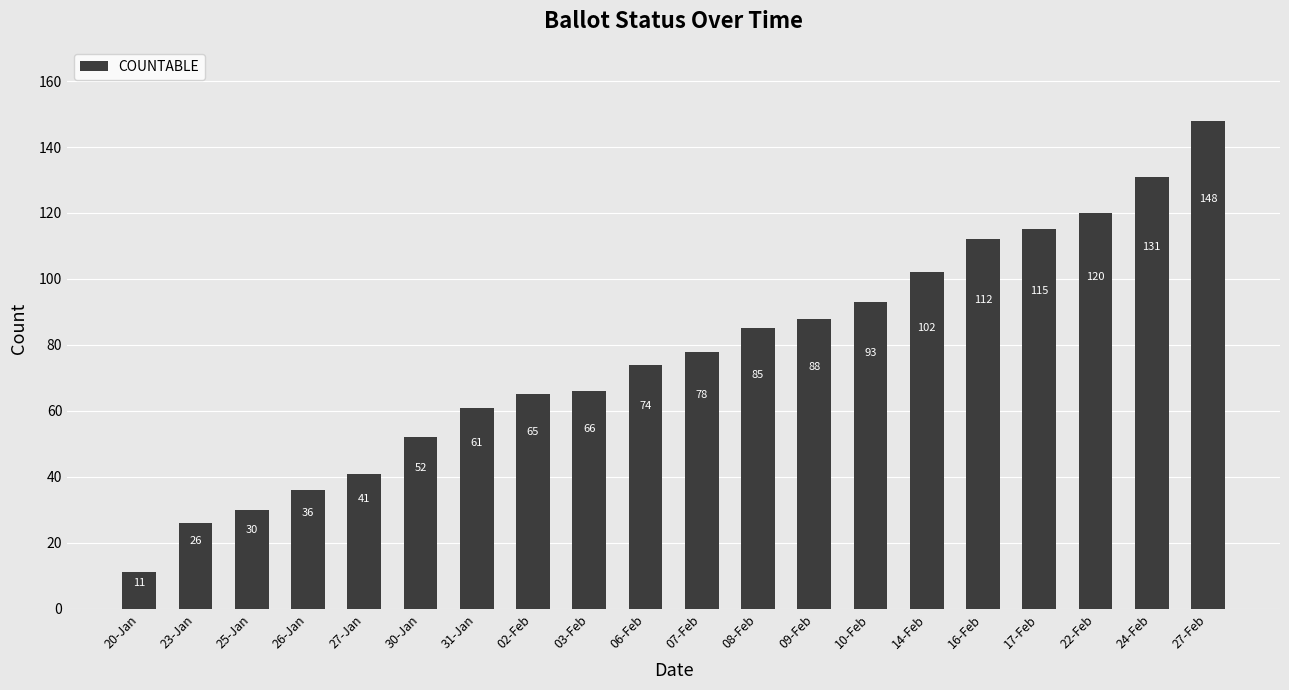

What is the value of the 4th bar from the left?

36